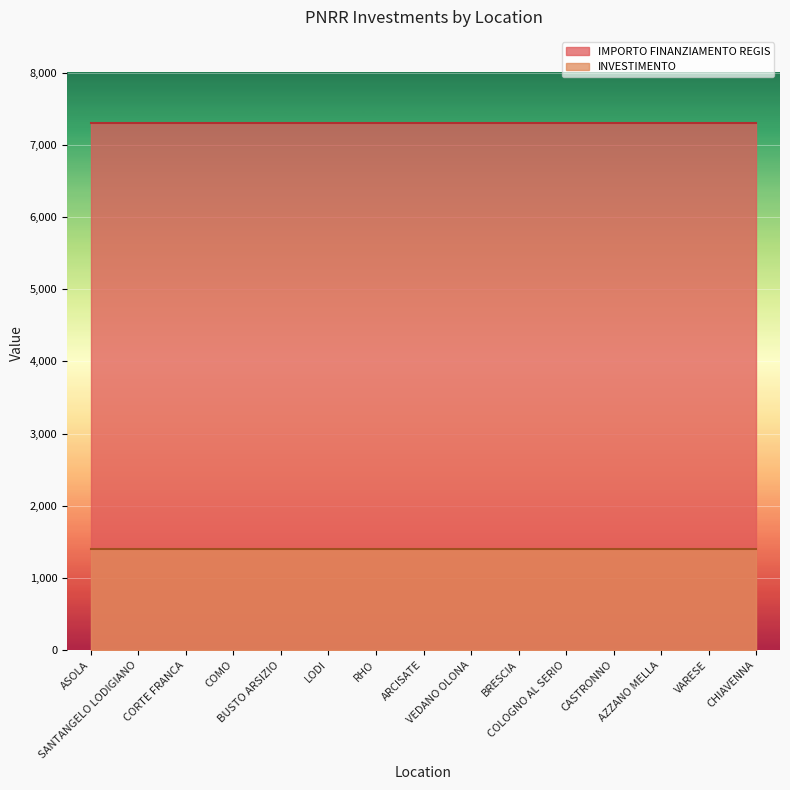

True or false: INVESTIMENTO and IMPORTO FINANZIAMENTO REGIS cross at least once.

False